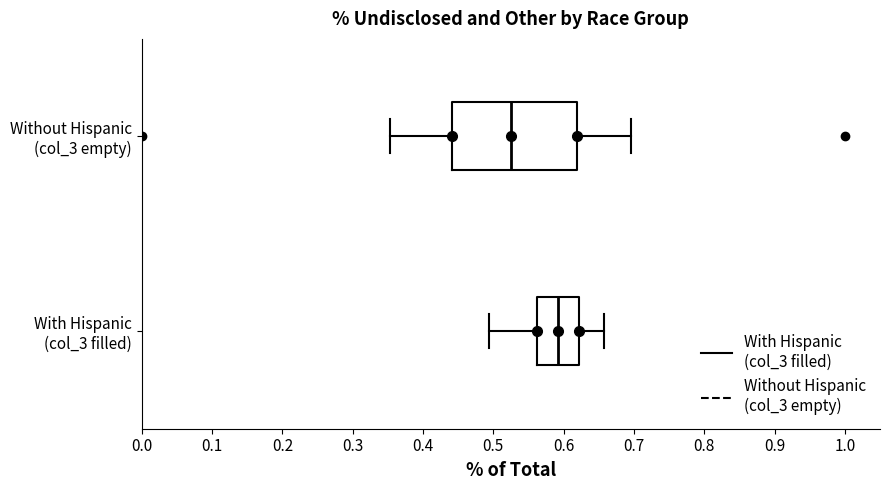

Where is the right edge of the box for Without Hispanic (col_3 empty) on the x-axis? The values are not printed on the chart, so give them approximately, as read against the axis.

0.62